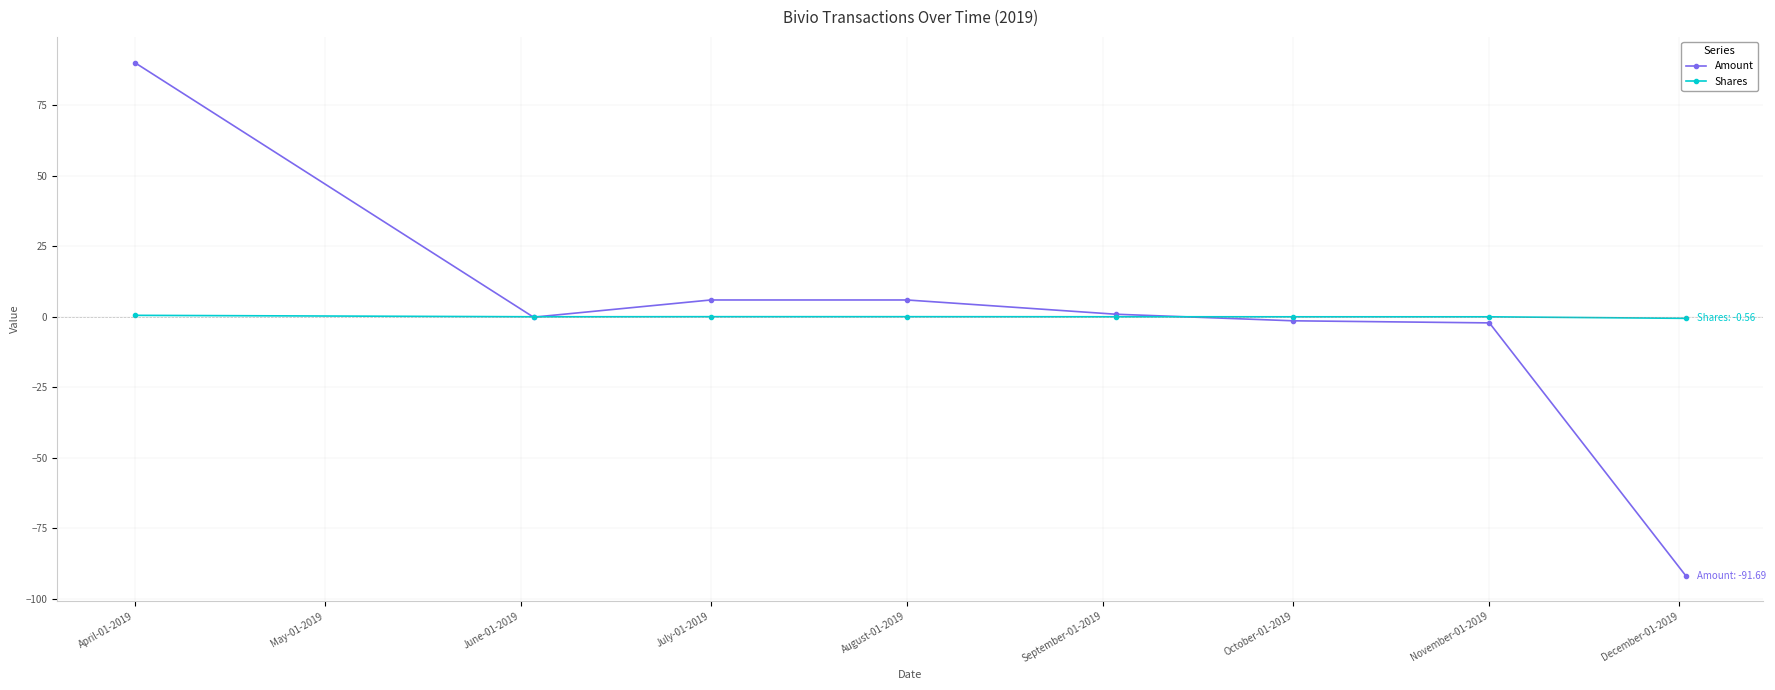

List the series in order of their peak value, highest first.

Amount, Shares